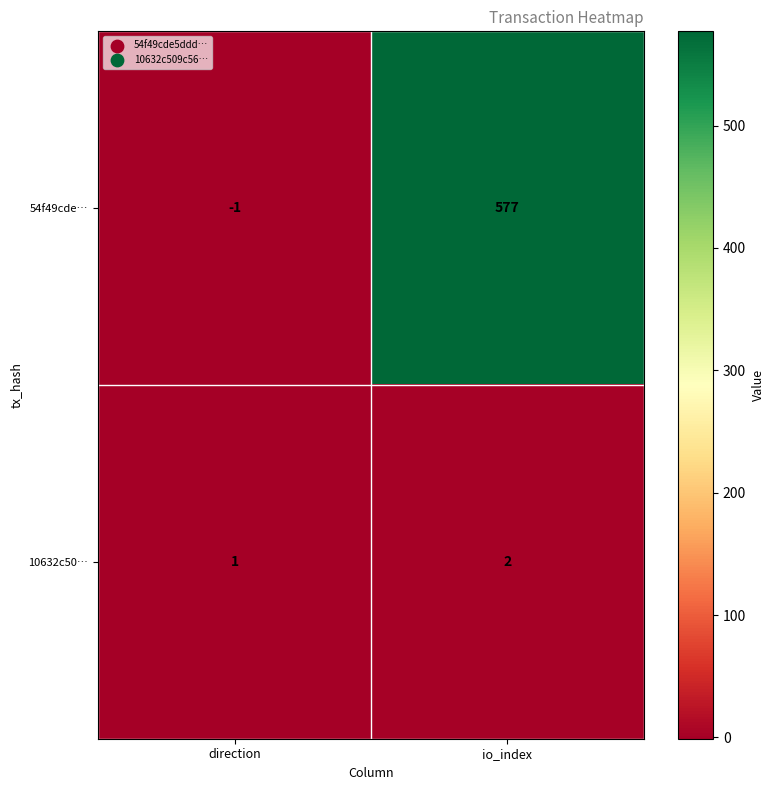

What is the sum of the 54f49cde… values at direction and io_index?

576